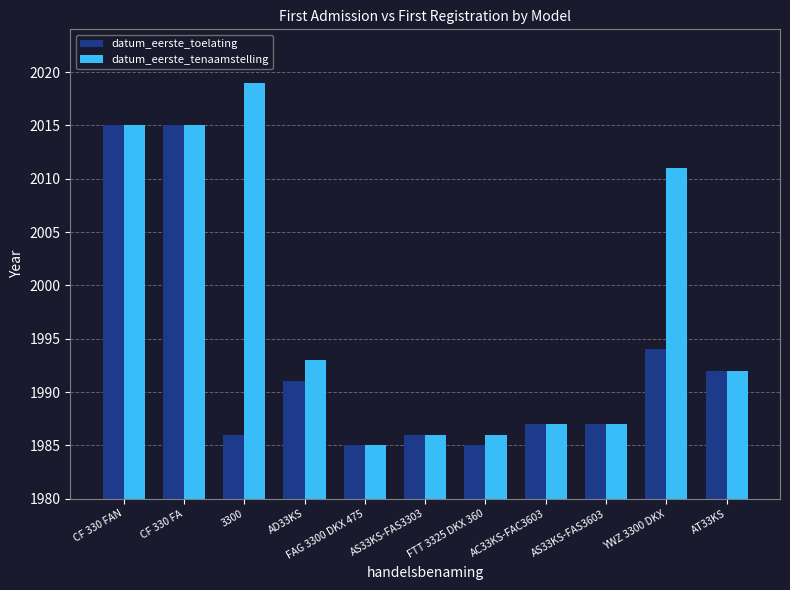

What is the total value across all series at 3300?

4005